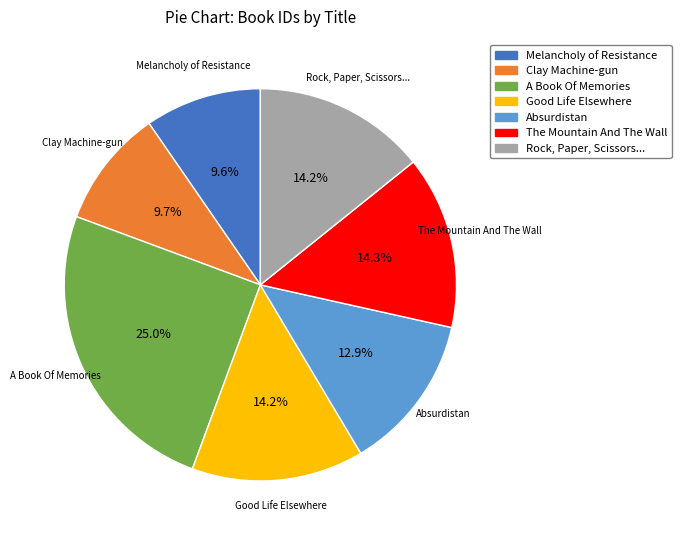

Is there any slice that represents more than half of the pie?

No